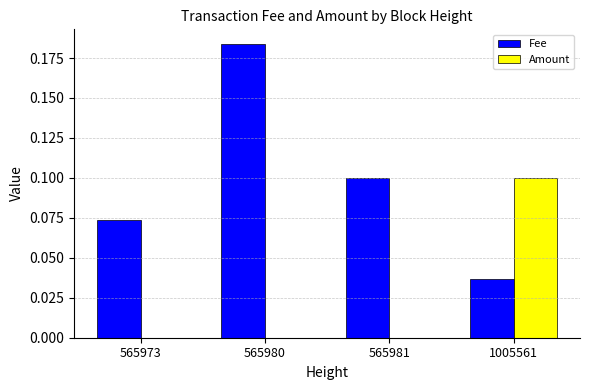

The value of Fee at 1005561 is 0.1. True or false?

False